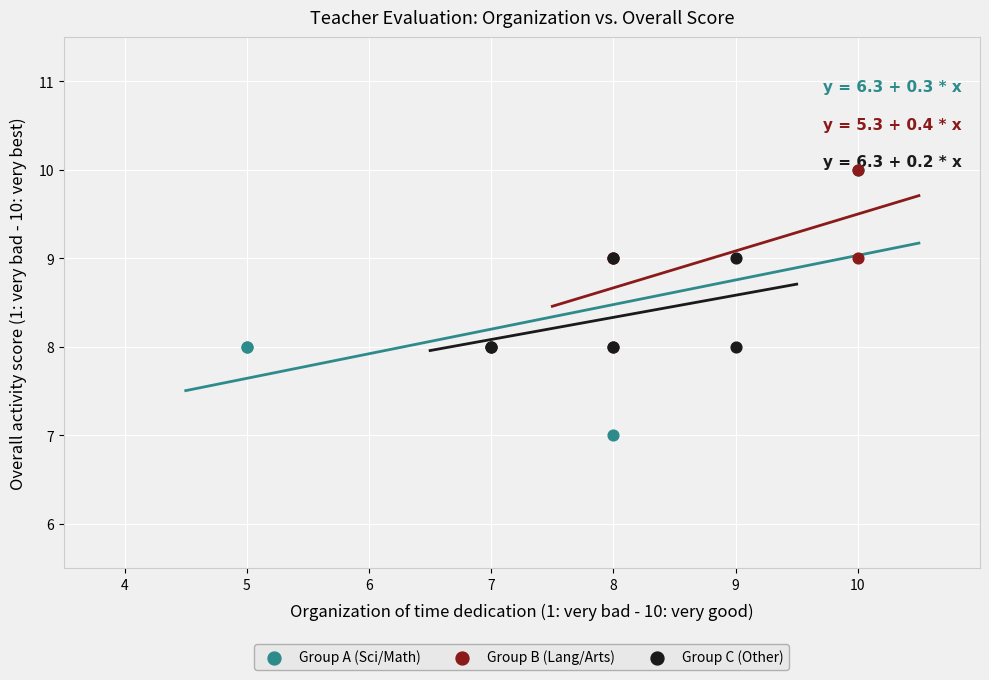

Which series reaches the minimum Y coordinate?

Group A (Sci/Math)